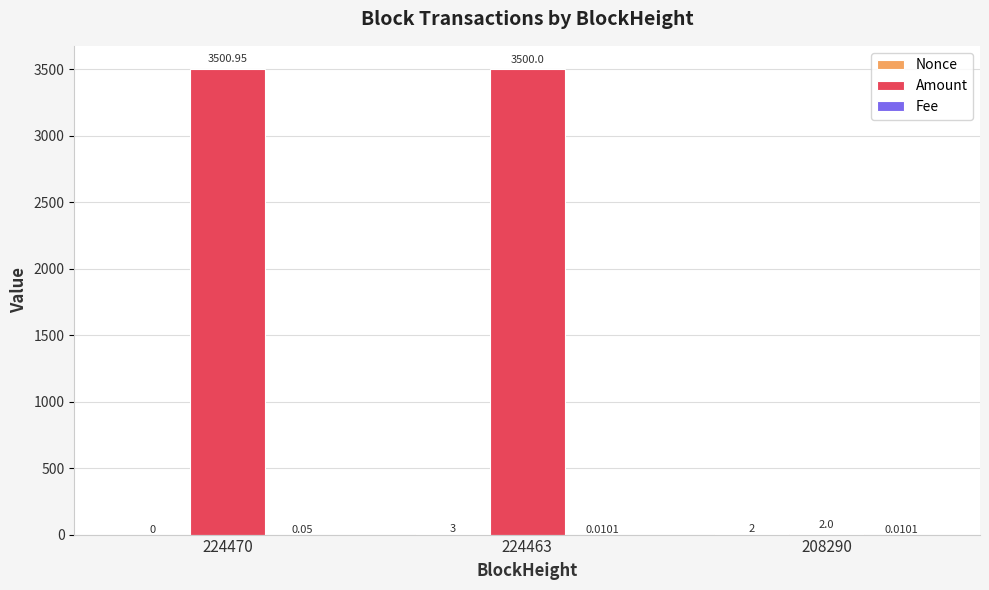

What is the total value across all series at 224463?

3503.0